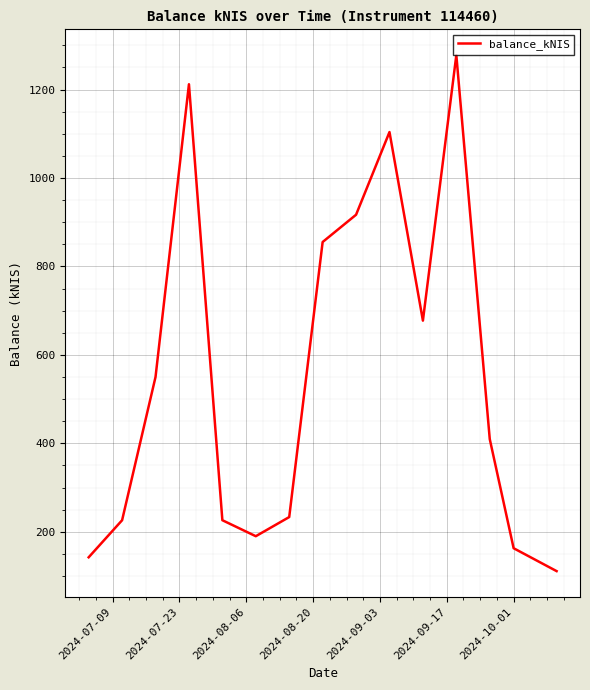

What is the greatest value displayed?

1277.9